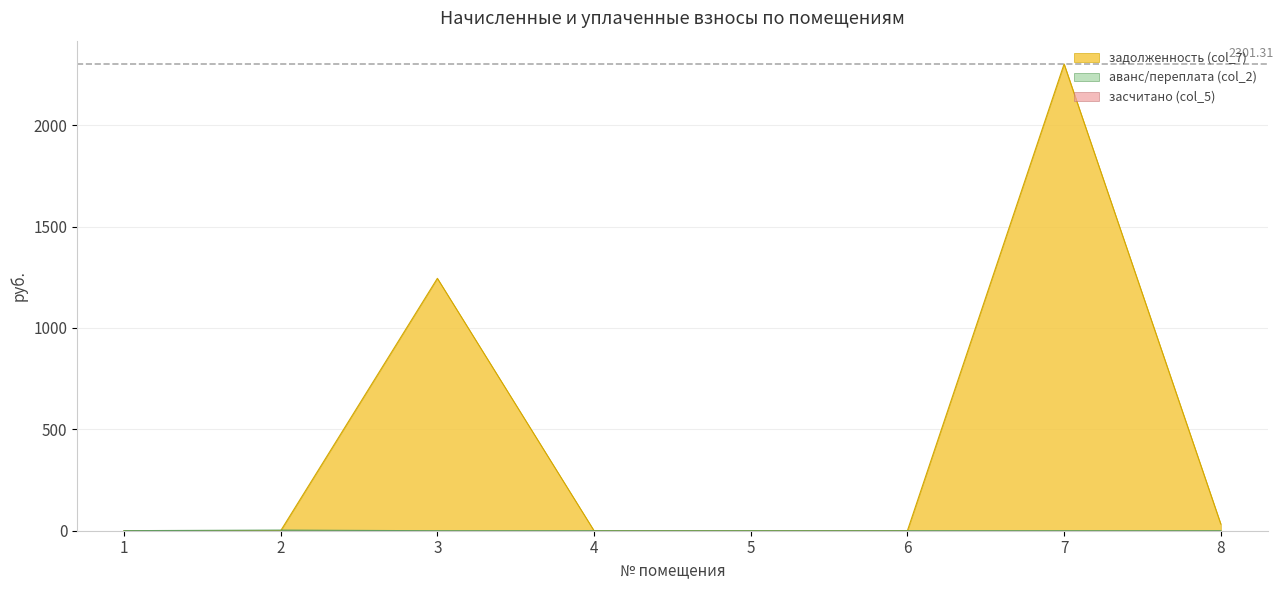

What is the total value across all series at 3?

1244.4